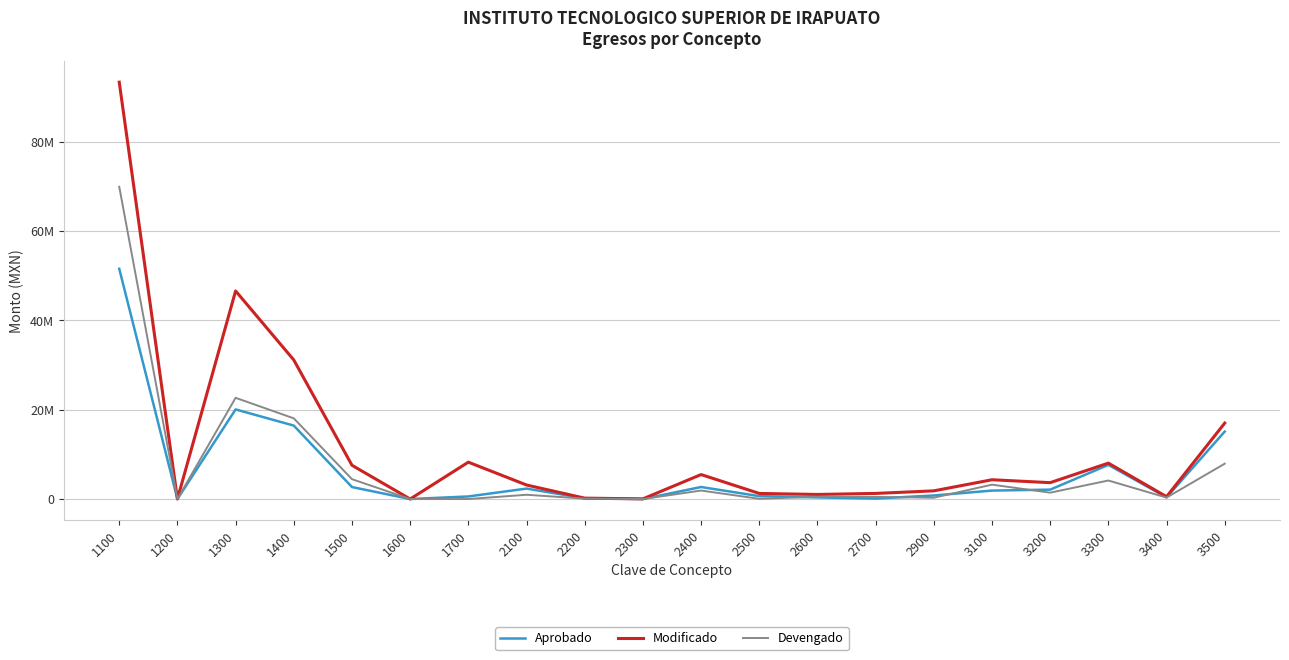

Reading right to left, list all the values displayed in this chart.

Aprobado: 15113964.4	374000.0	7650712.0	2104383.7	1891657.4	797808.0	102500.0	360512.0	648200.0	2693272.7	0.0	161930.0	2340057.7	574780.0	0.0	2682344.1	16451800.1	20077469.0	0.0	51586715.0
Modificado: 17012301.7	523669.2	8044482.8	3668218.2	4318601.8	1832306.4	1257219.6	1023458.6	1253707.3	5482033.4	35000.0	197930.0	3143338.5	8258412.0	0.0	7562267.5	31150685.1	46619359.4	0.0	93386626.6
Devengado: 7920567.6	323669.2	4149945.7	1425514.6	3220699.4	296344.1	476818.5	529956.4	53316.1	1903703.4	0.0	90942.6	954902.7	0.0	0.0	4448132.3	18074740.7	22677320.4	0.0	69965307.1